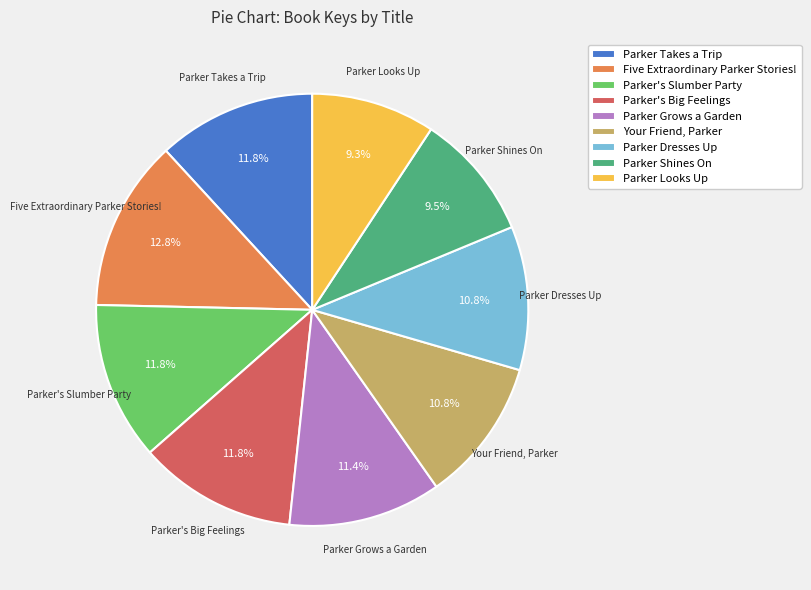

What is the largest slice in the pie chart?

Five Extraordinary Parker Stories!